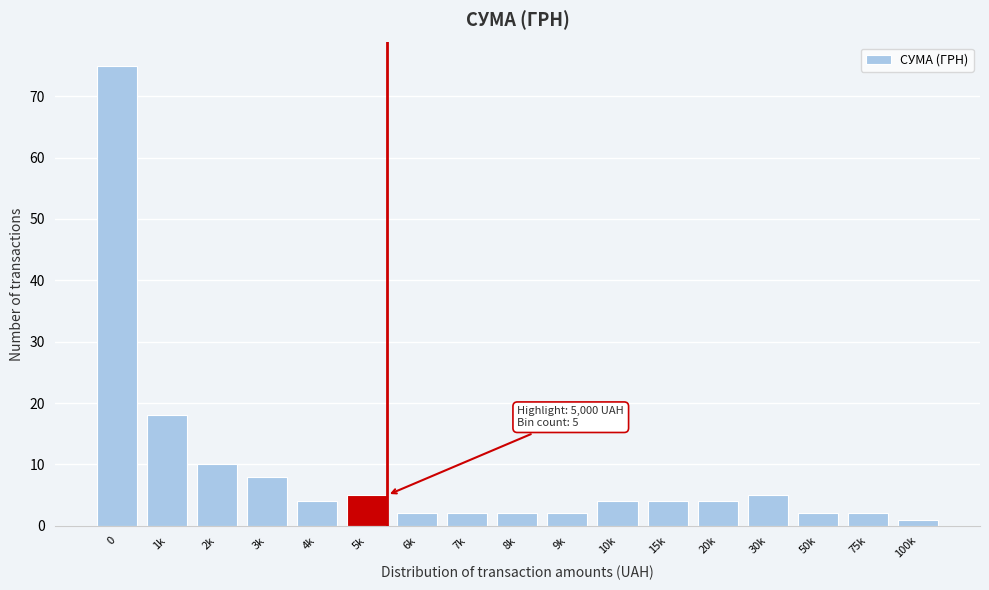

Reading left to right, list all the values displayed in this chart.

75	18	10	8	4	5	2	2	2	2	4	4	4	5	2	2	1